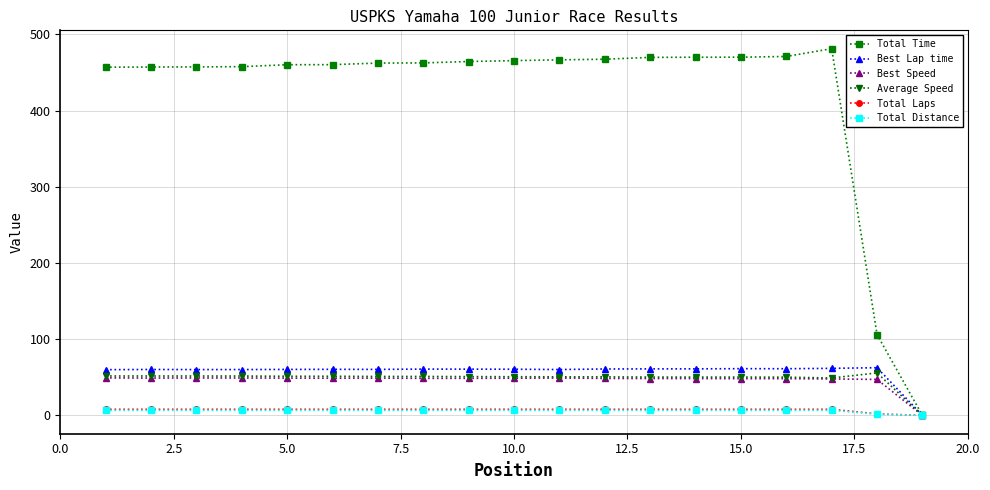

Which series has the widest spread of values?

Total Time